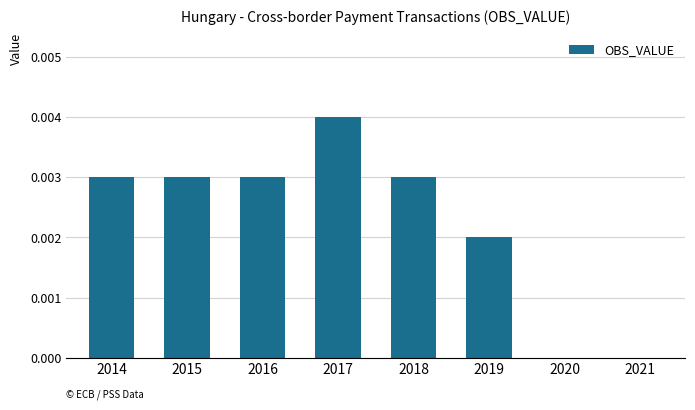

Is it true that the value at 2016 is 0.0?

True